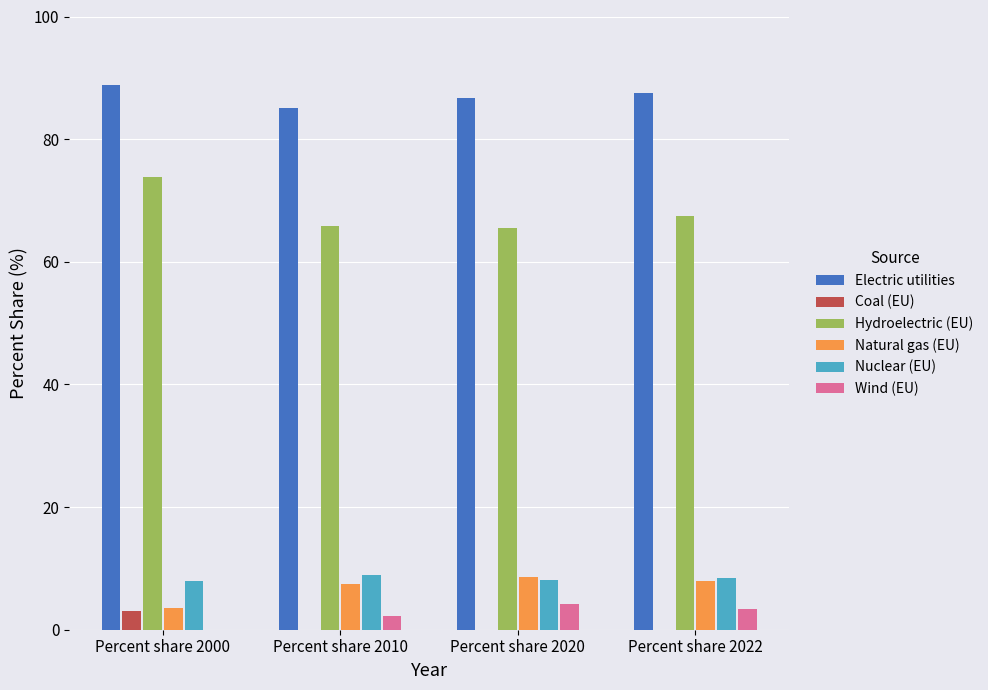

The Electric utilities series shows 88.9 at Percent share 2000. True or false?

True